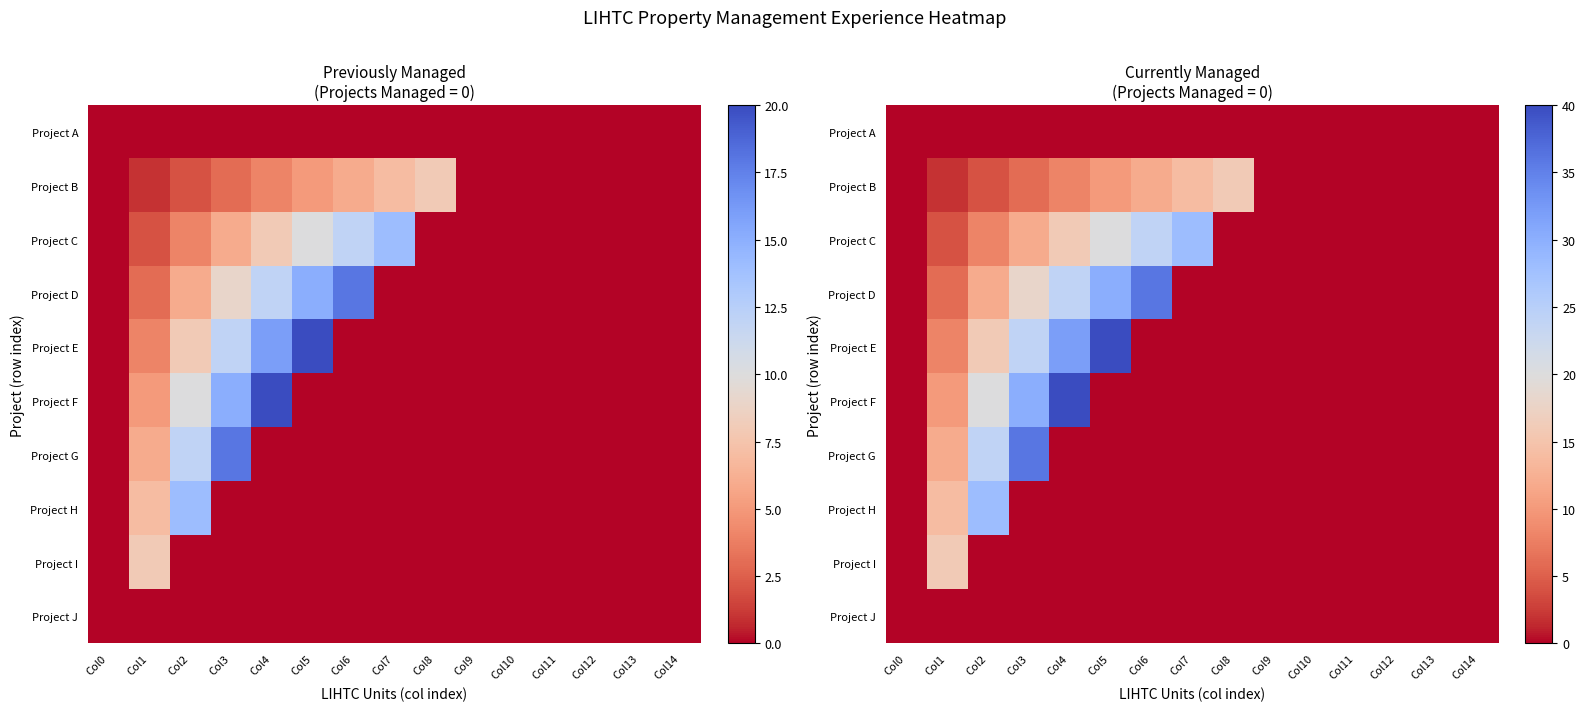

Which has a higher value, Col4 or Col9?

Col4